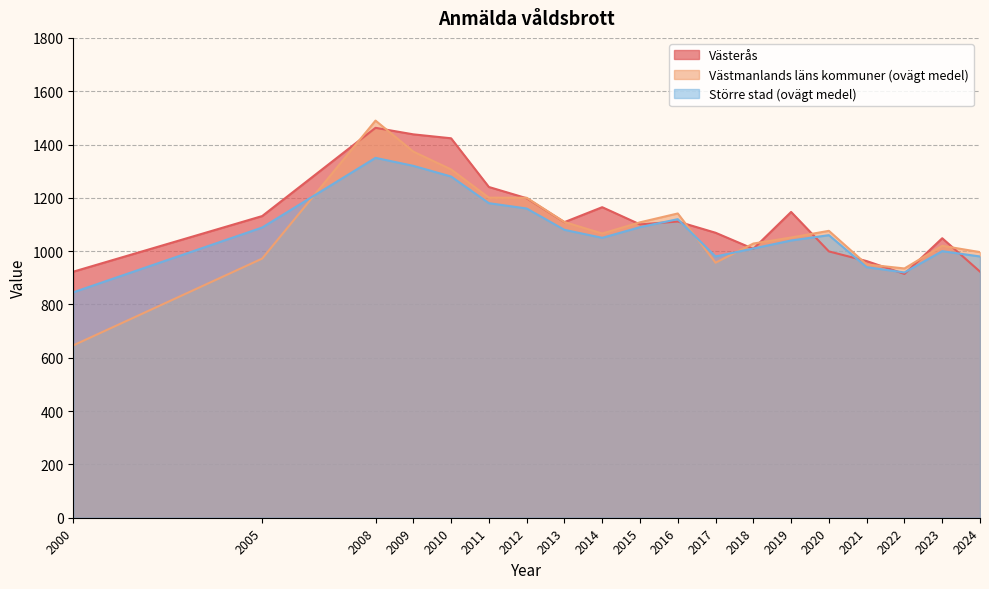

True or false: Västerås and Västmanlands läns kommuner (ovägt medel) intersect in this chart.

True